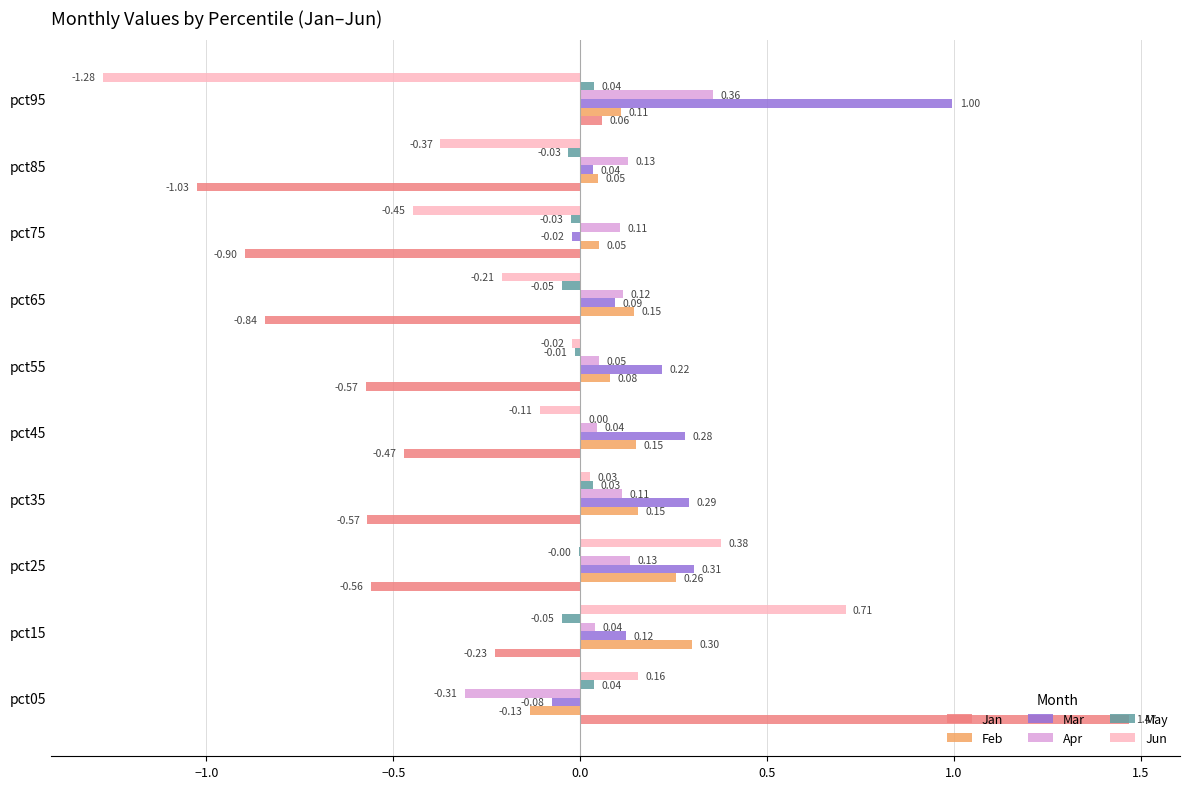

Which series changed the most between pct25 and pct75?

Jun